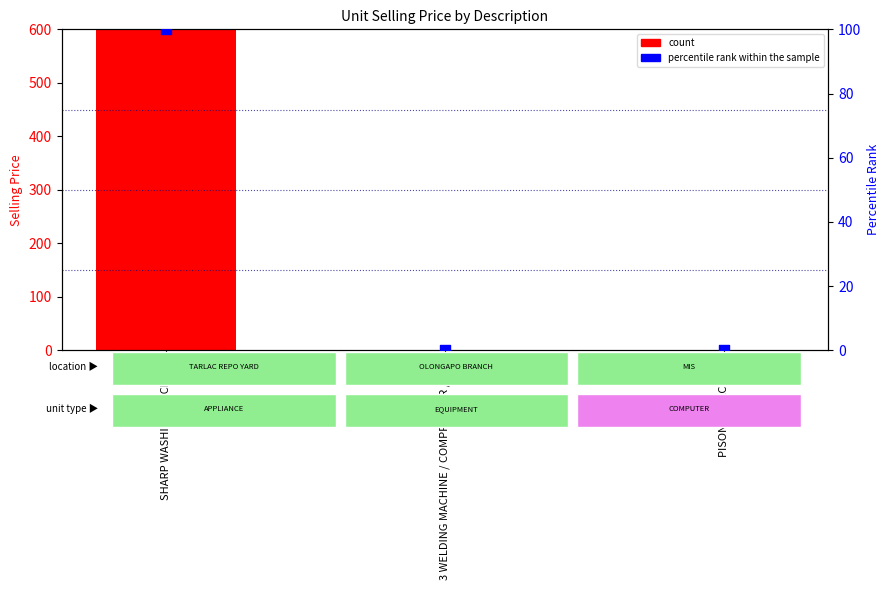

Which series reaches the maximum Y coordinate?

count